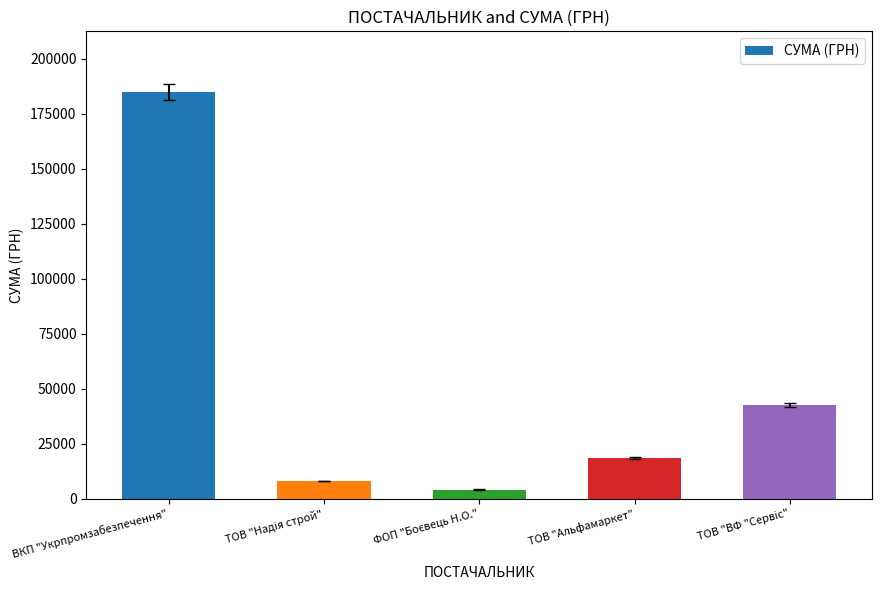

Between ТОВ "Альфамаркет" and ВКП "Укрпромзабезпечення", which is larger?

ВКП "Укрпромзабезпечення"